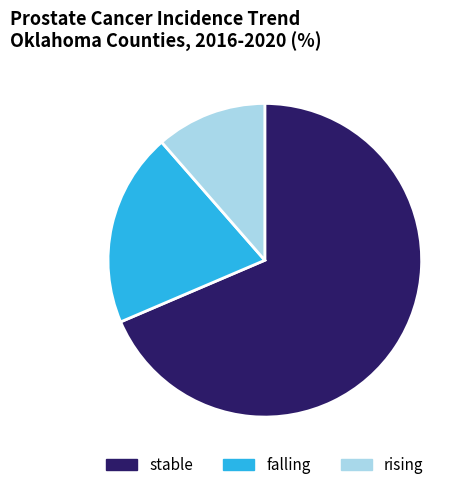

Which category accounts for the majority?

stable